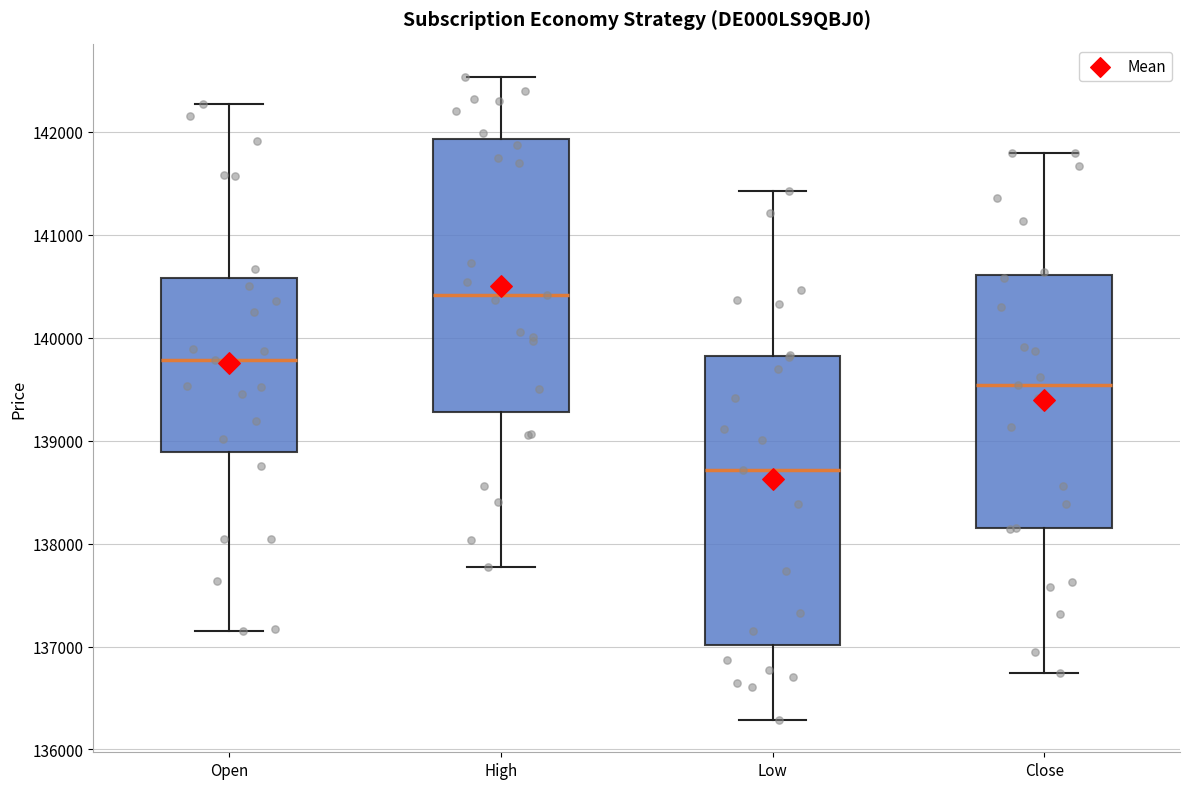

Reading left to right, transcribe this box plot: for each box, give where its median line is, the range the box spans, and where its two whiskers end, as read against the y-axis. The values are not printed on the chart, so give them approximately, as read against the axis.

Open: median 139800, box 138900 to 140600, whiskers 137200 to 142300
High: median 140400, box 139300 to 141900, whiskers 137800 to 142500
Low: median 138700, box 137000 to 139800, whiskers 136300 to 141400
Close: median 139500, box 138100 to 140600, whiskers 136700 to 141800